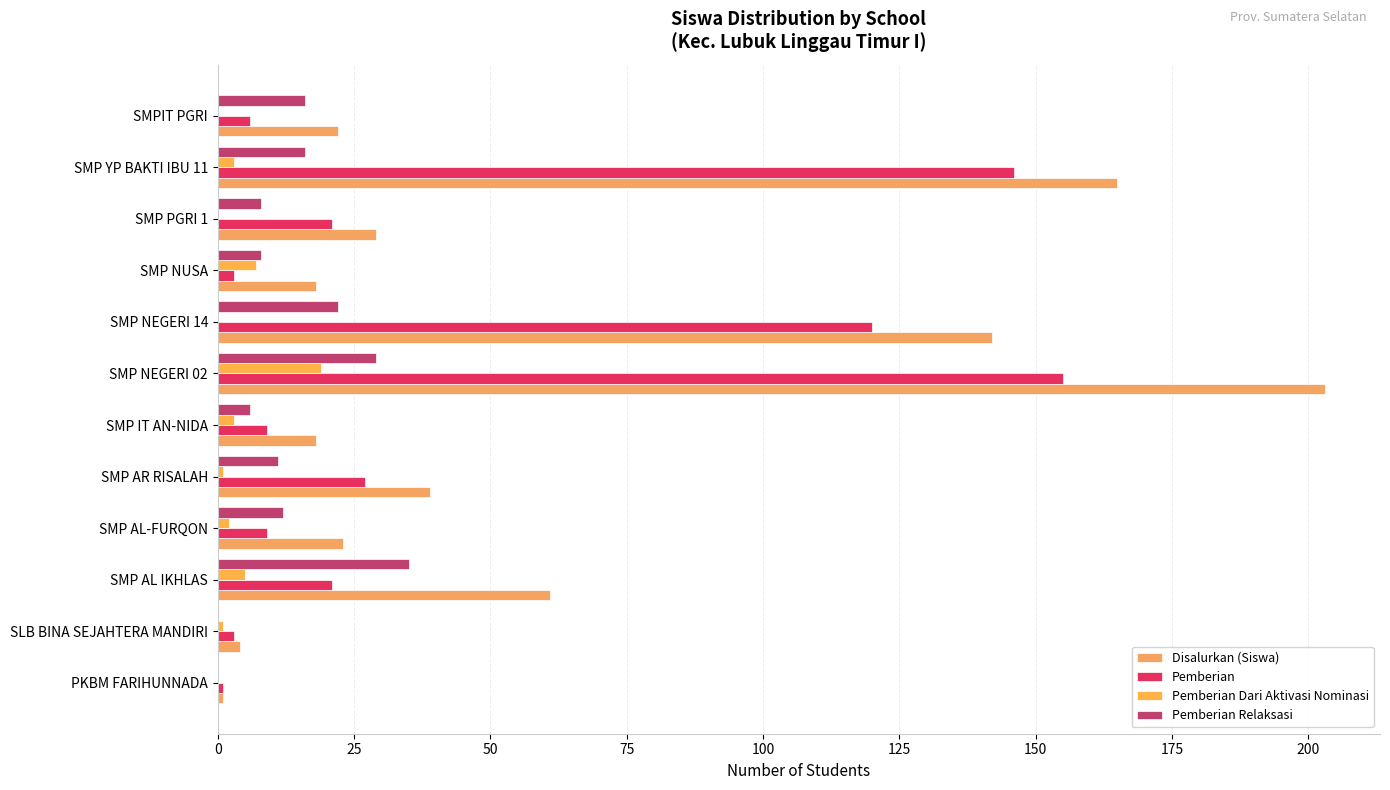

What is the average value of the Disalurkan (Siswa) series?

60